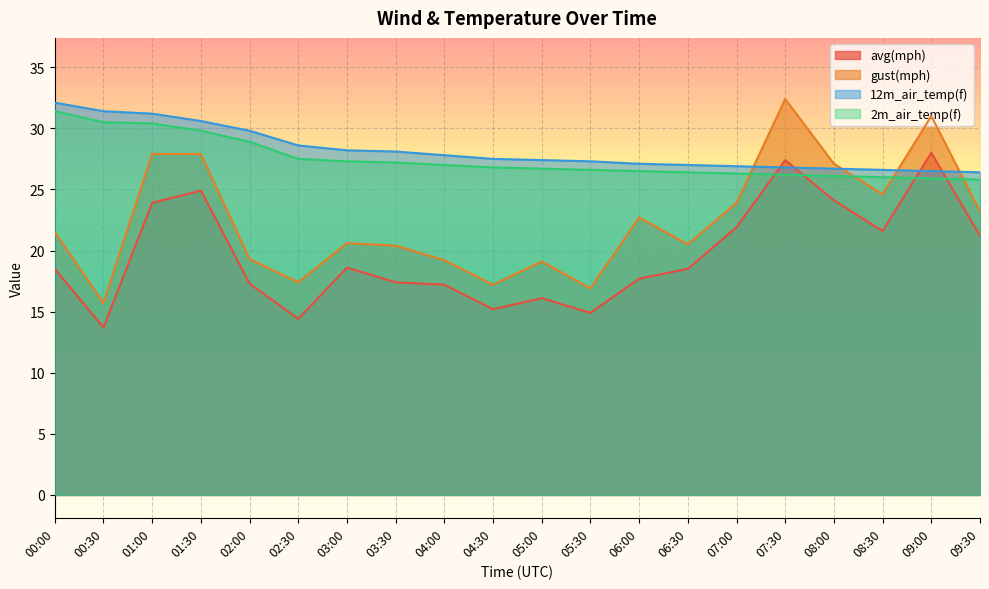

Which has a higher value, 07:00 or 04:00?

07:00